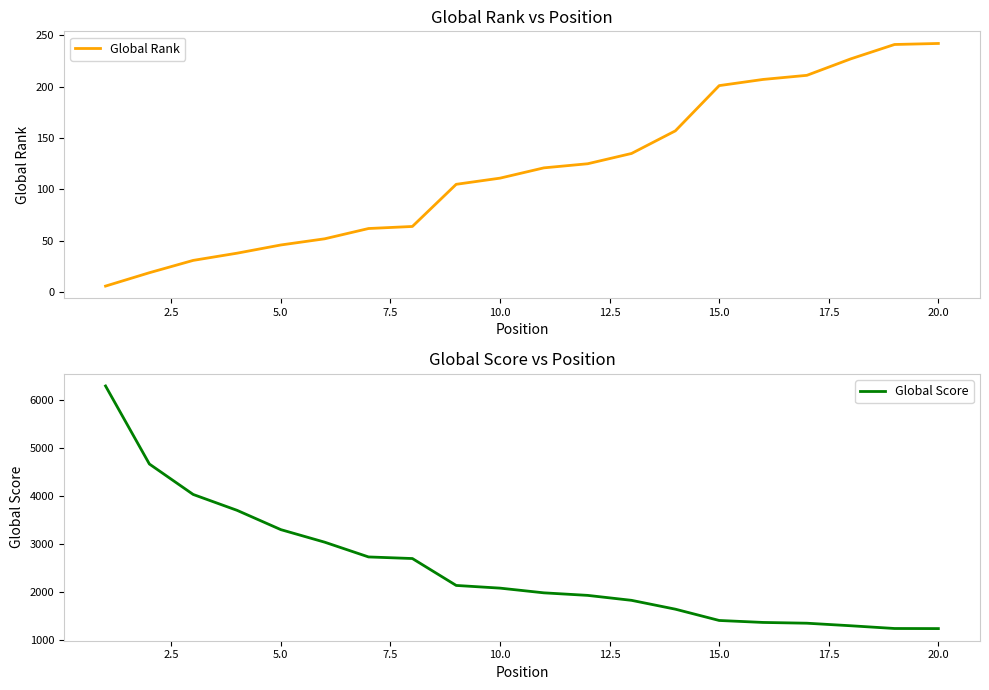

What is the value of the Global Rank point at the 14th from the left?

157